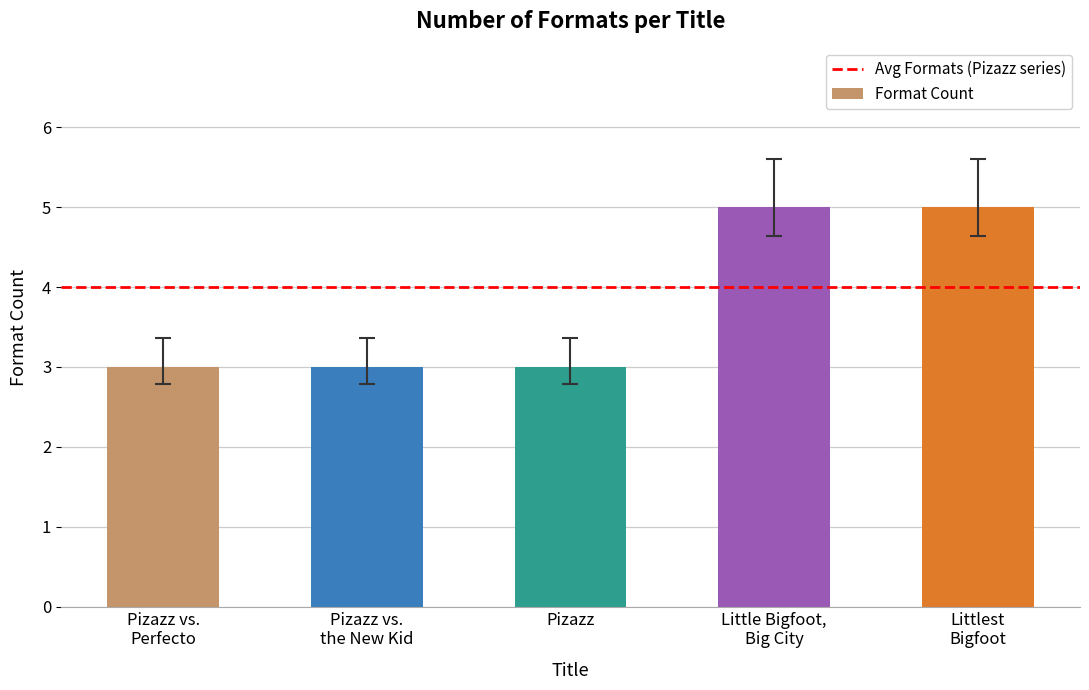

What is the difference between the maximum and minimum values?

2